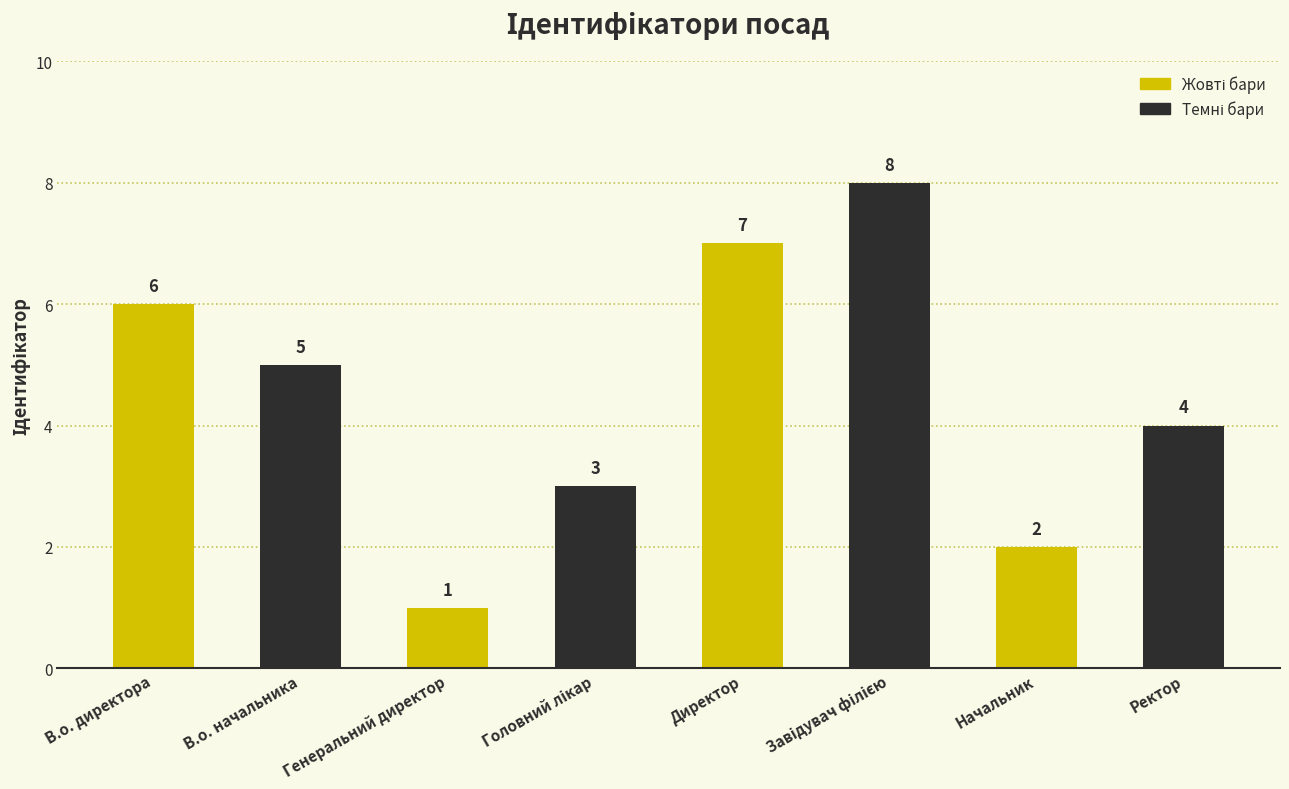

Count the number of data series in this chart.

2